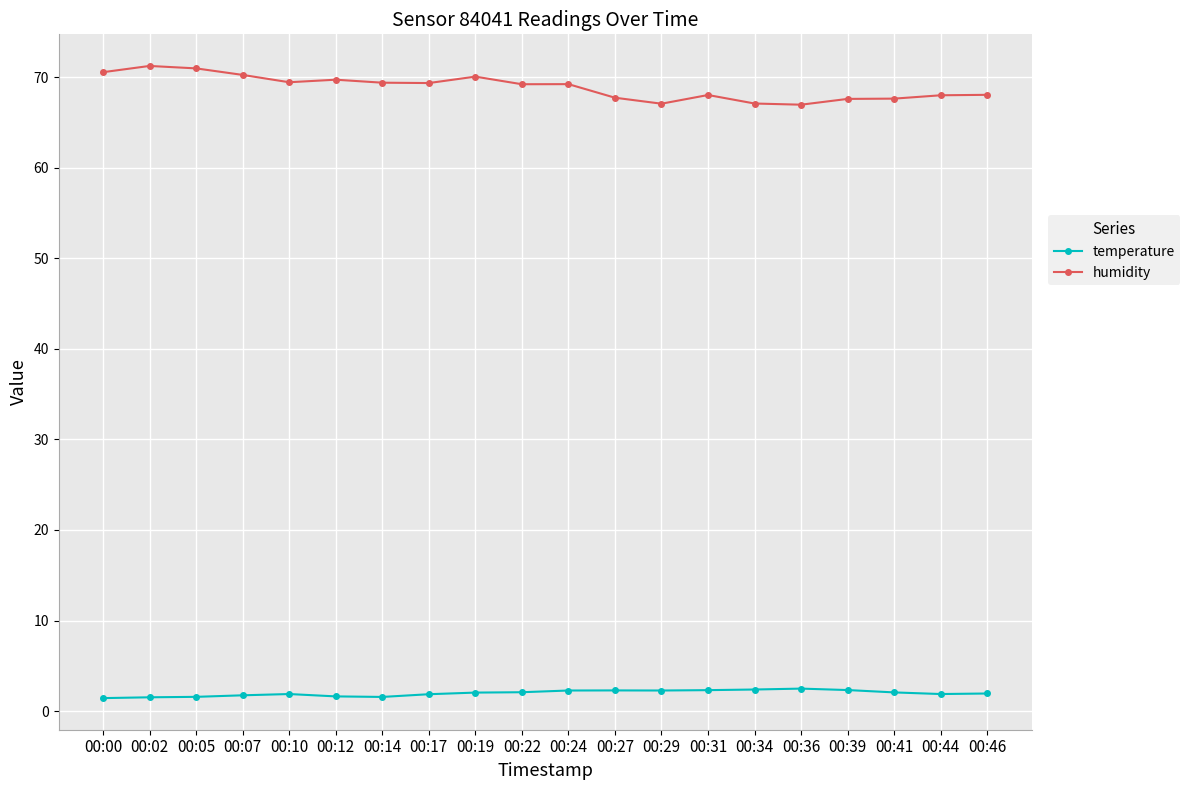

True or false: humidity has a value of 107.6 at 00:46.

False